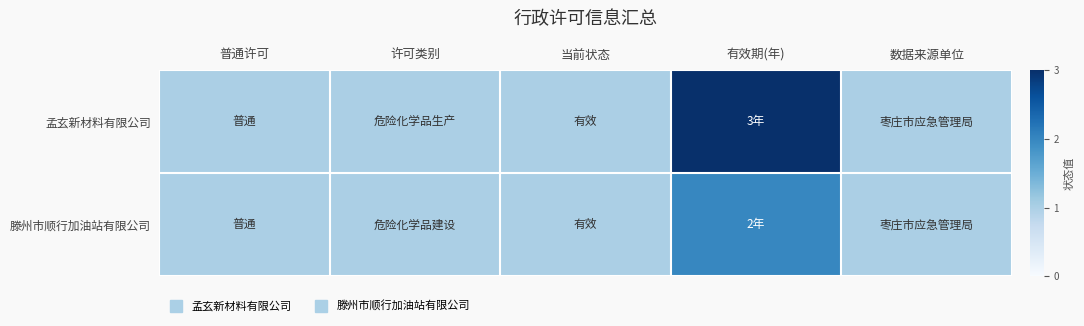

Rank the series by their maximum value, from highest to lowest.

孟玄新材料有限公司, 滕州市顺行加油站有限公司